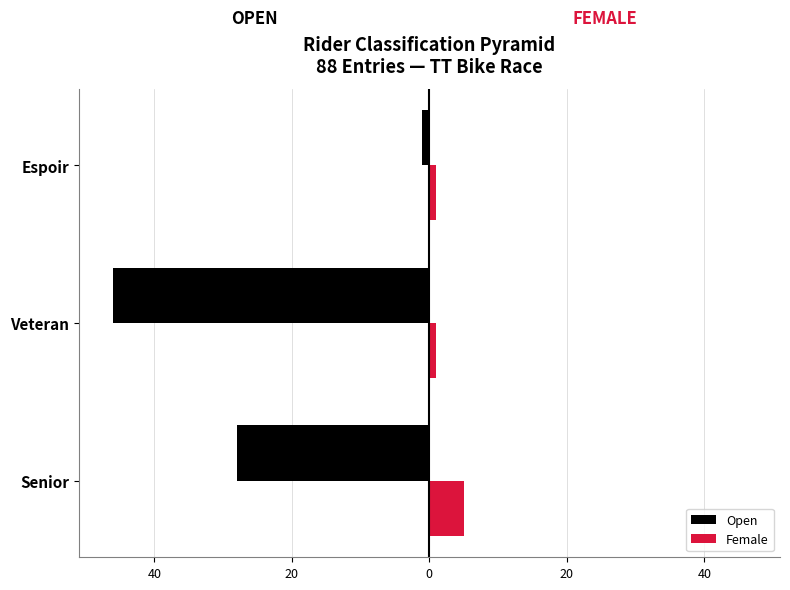

Reading right to left, list all the values displayed in this chart.

Open: -1	-46	-28
Female: 1	1	5